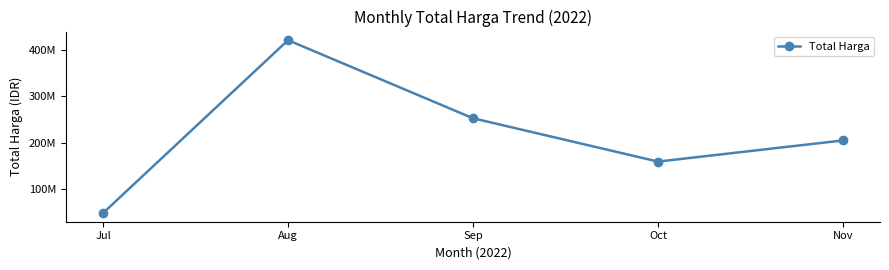

What is the value of the 4th point from the left?

159475000